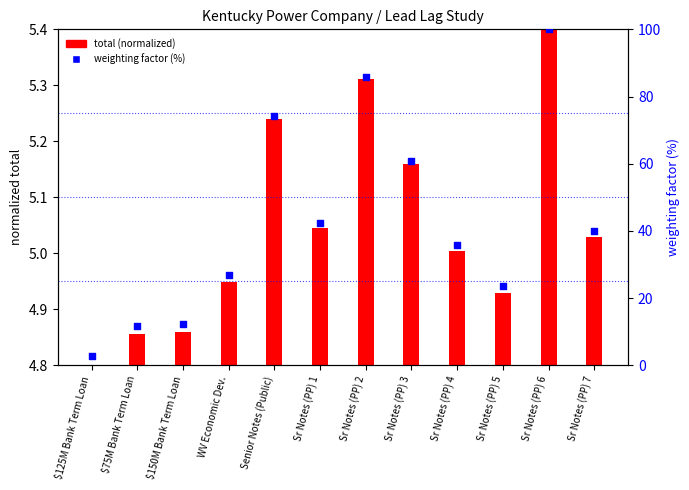

What is the total value across all series at Sr Notes (PP) 2?

91.0